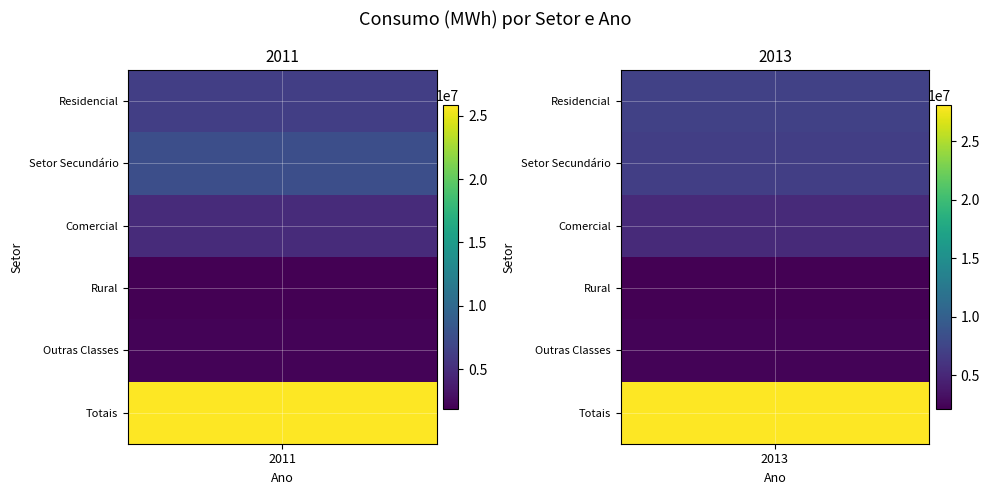

What is the total value across all series at 0?

48603890